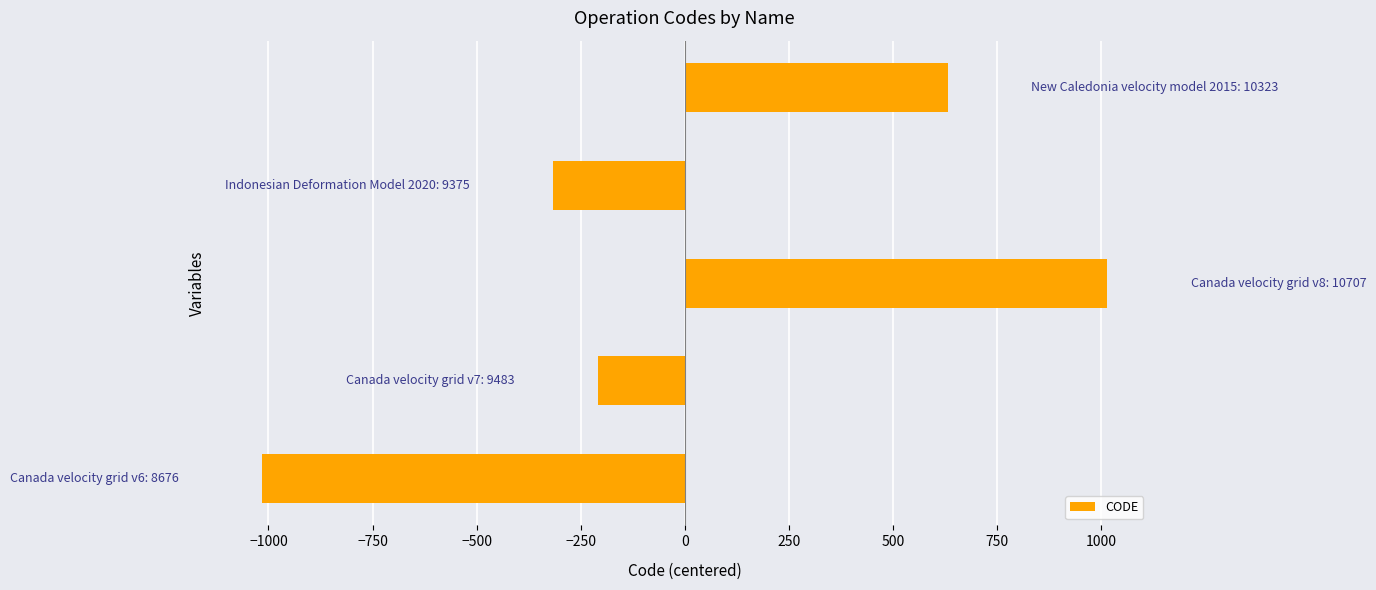

What is the maximum value shown in the chart?

1015.5